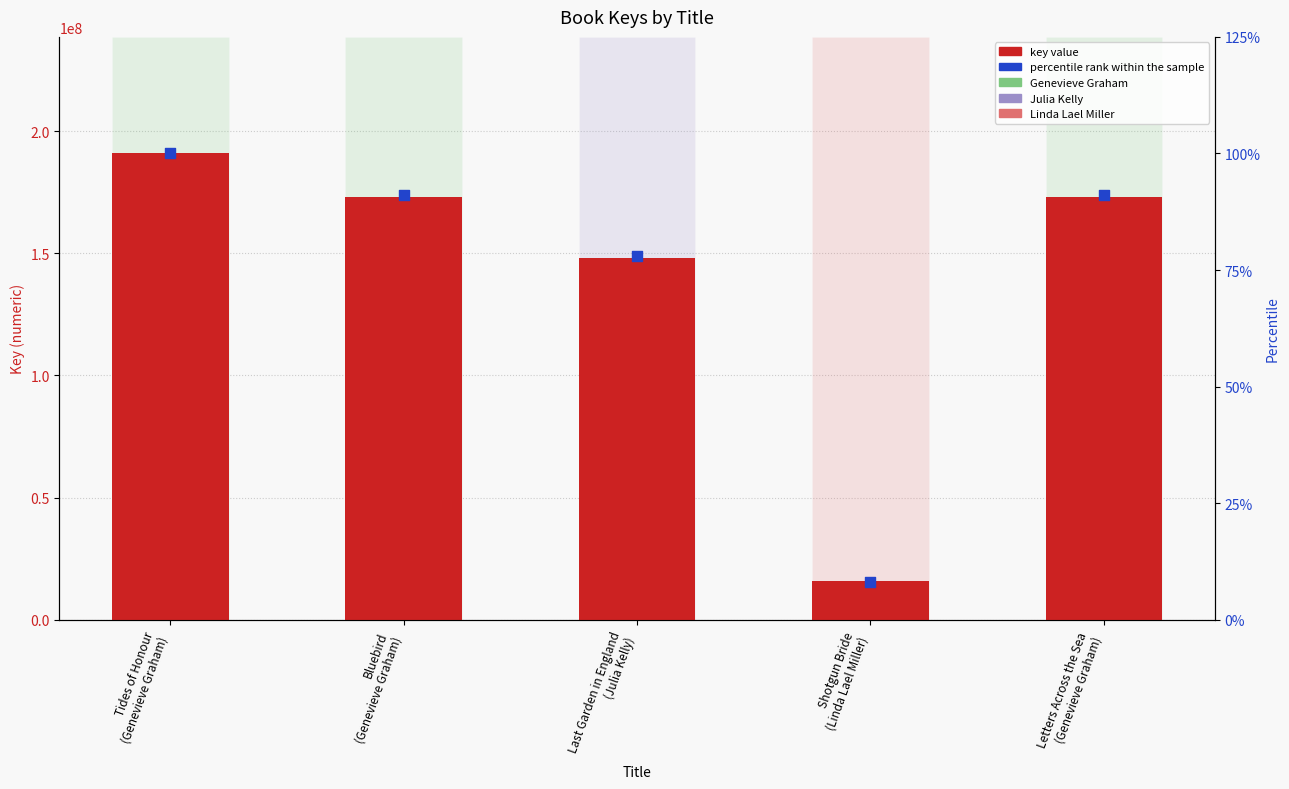

Is the value of key value at Bluebird
(Genevieve Graham) greater than the value of percentile rank within the sample at Bluebird
(Genevieve Graham)?

Yes